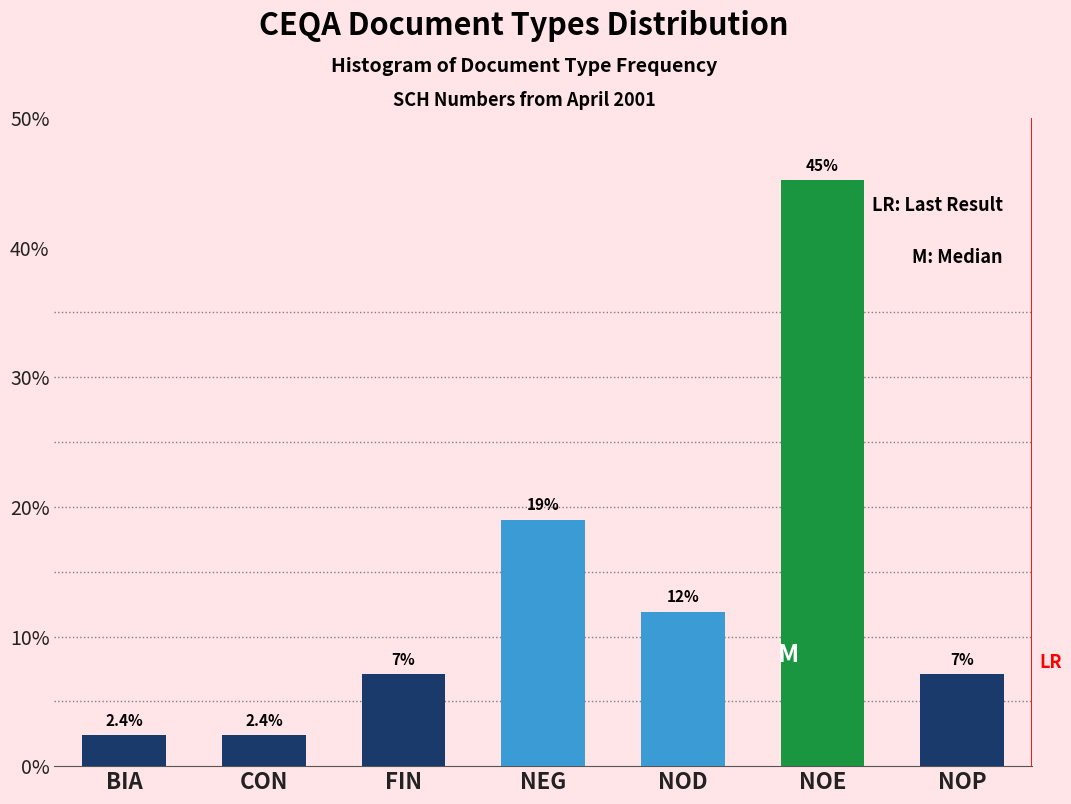

Reading left to right, list all the values displayed in this chart.

BIA=2.4	CON=2.4	FIN=7.1	NEG=19.0	NOD=11.9	NOE=45.2	NOP=7.1